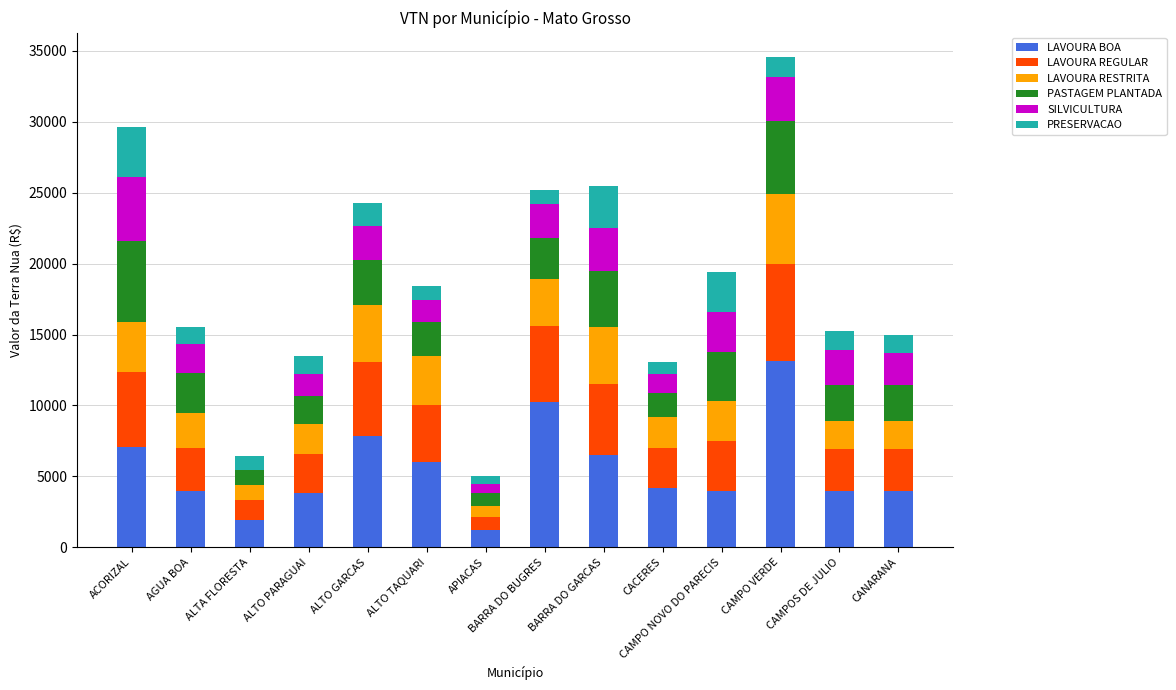

What is the total value across all series at ALTO TAQUARI?

18400.0